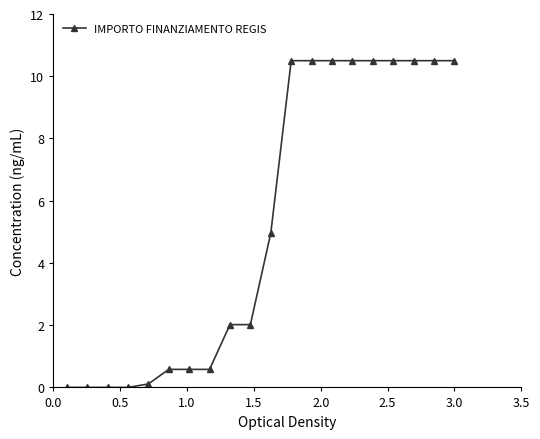

What is the difference between the maximum and second lowest values?

10.5